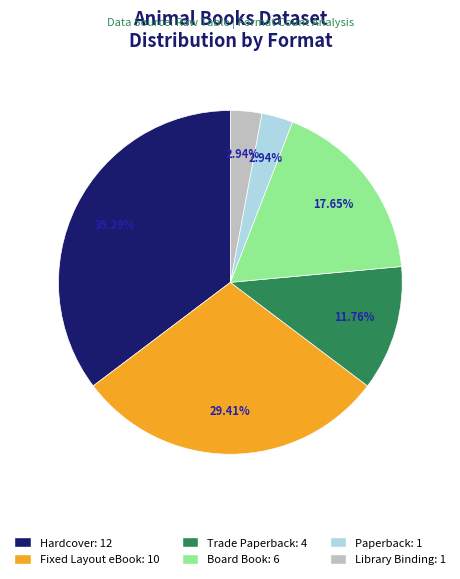

What percentage is the Paperback slice, to the nearest percent?

3%